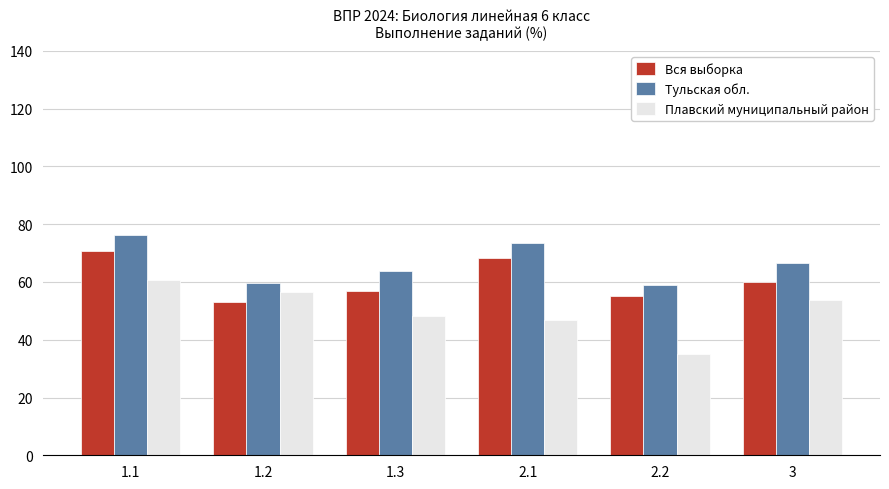

Rank the series by their average value, from lowest to highest.

Плавский муниципальный район, Вся выборка, Тульская обл.